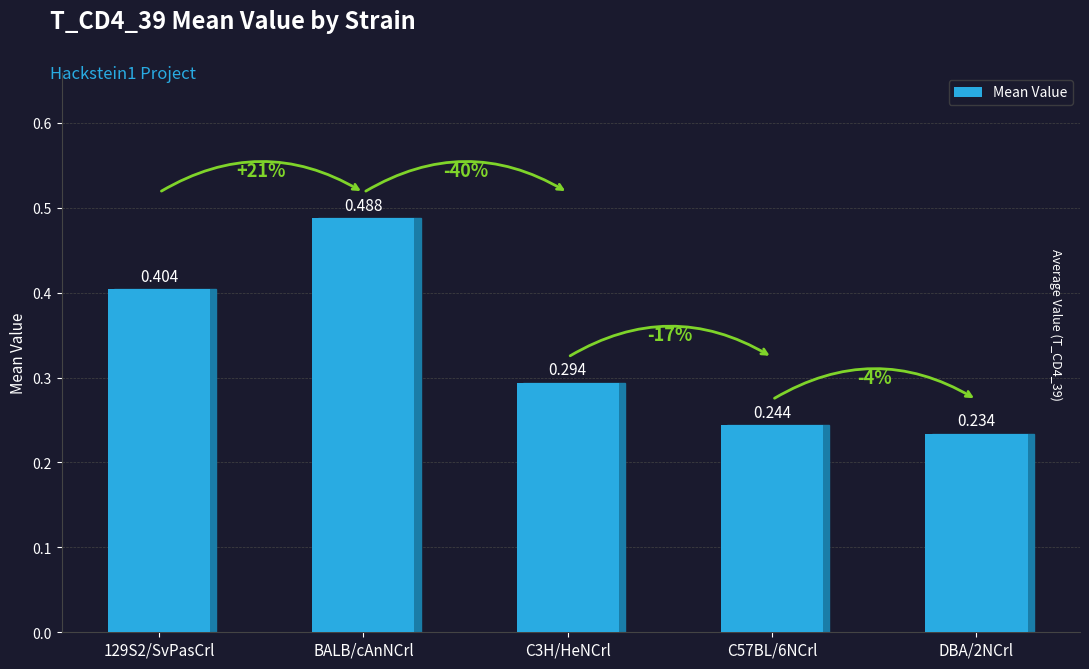

Between BALB/cAnNCrl and DBA/2NCrl, which is larger?

BALB/cAnNCrl